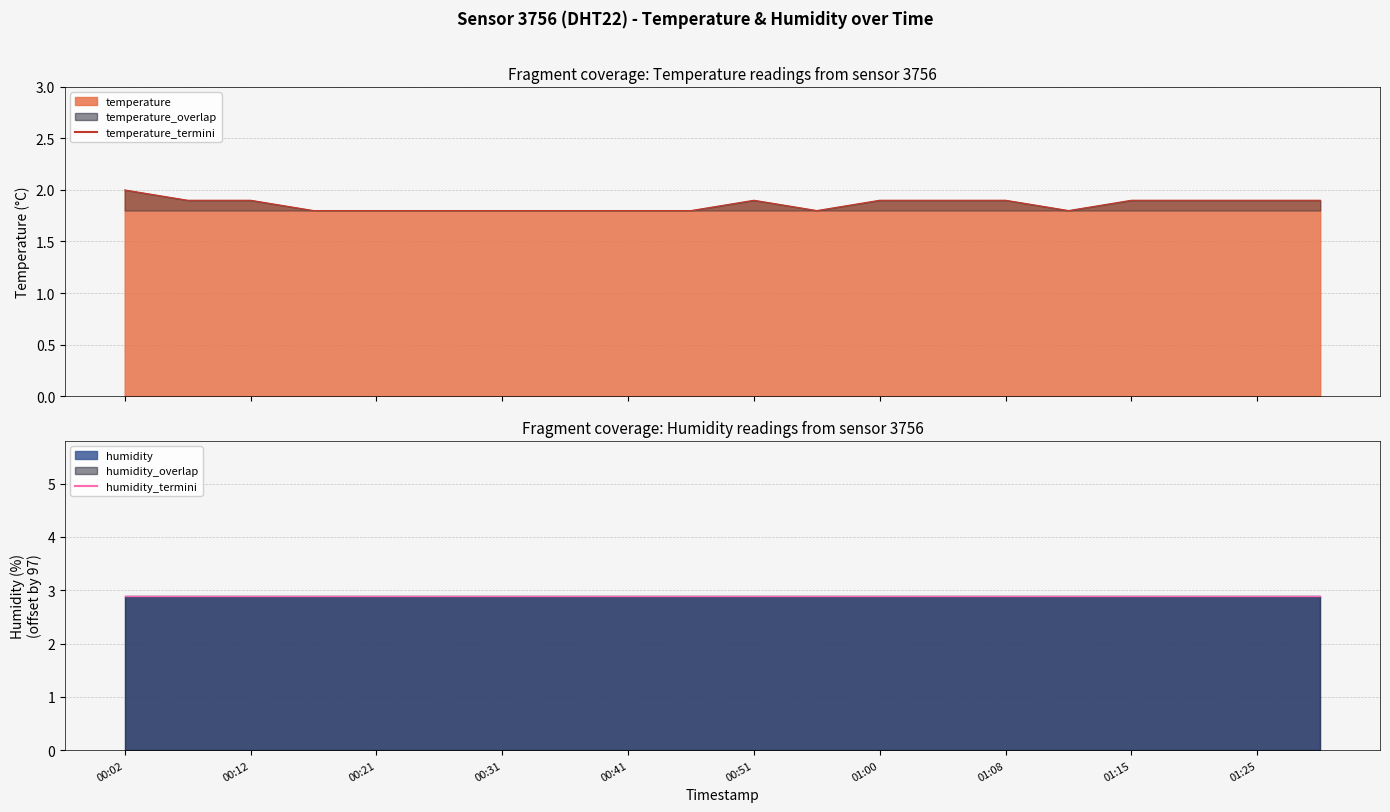

What is the sum of the humidity_termini values at 00:51 and 00:21?

5.8